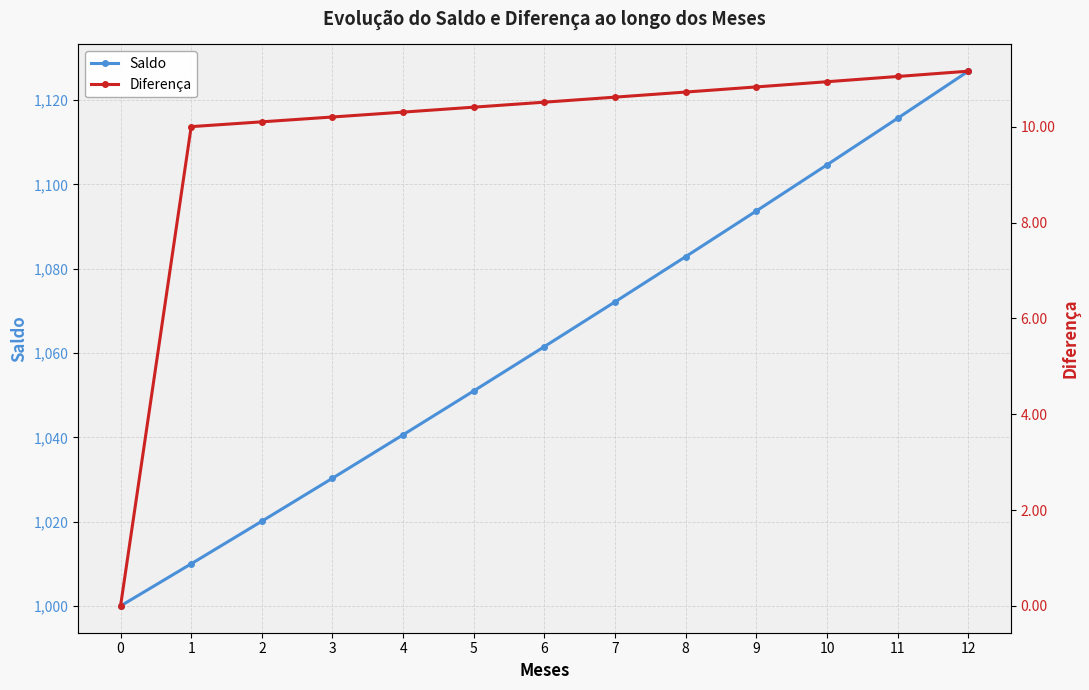

At which category is the sum across all series the highest?

12